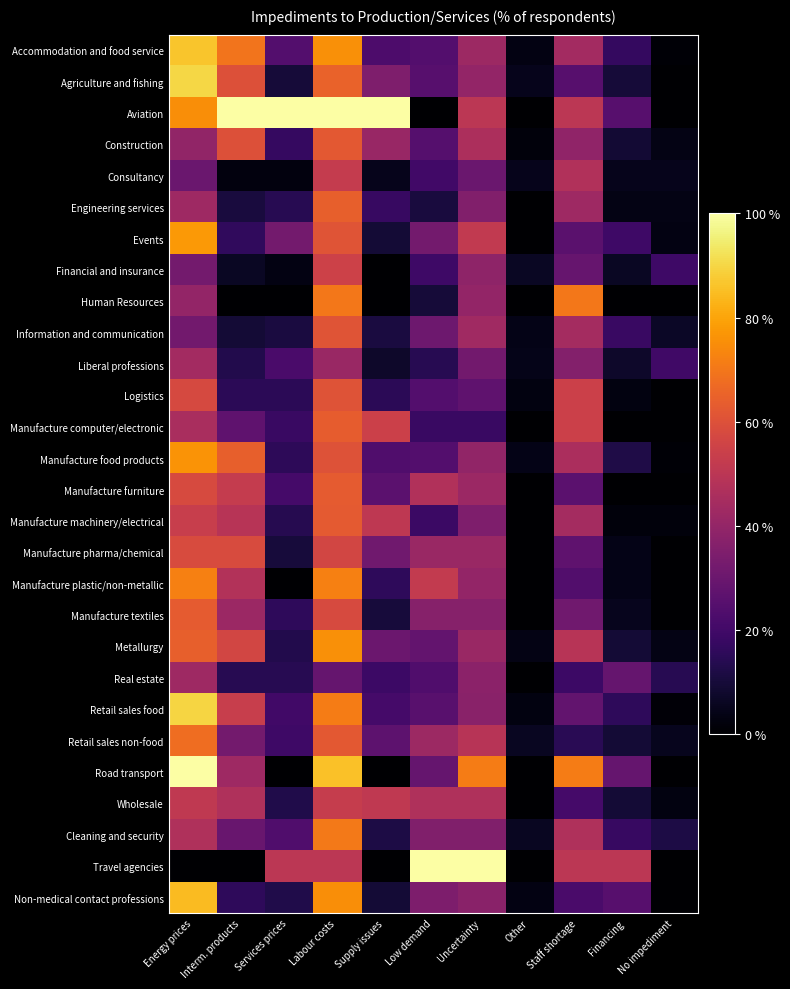

Which category has the lowest value across all series?

No impediment